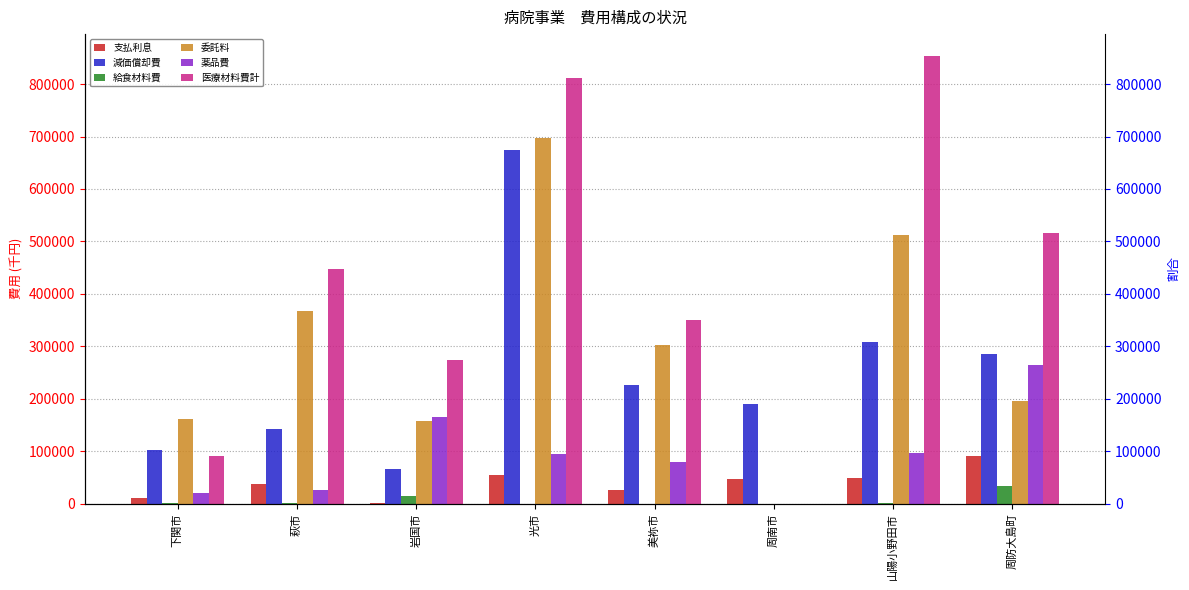

True or false: 支払利息 has a value of 55160 at 光市.

True